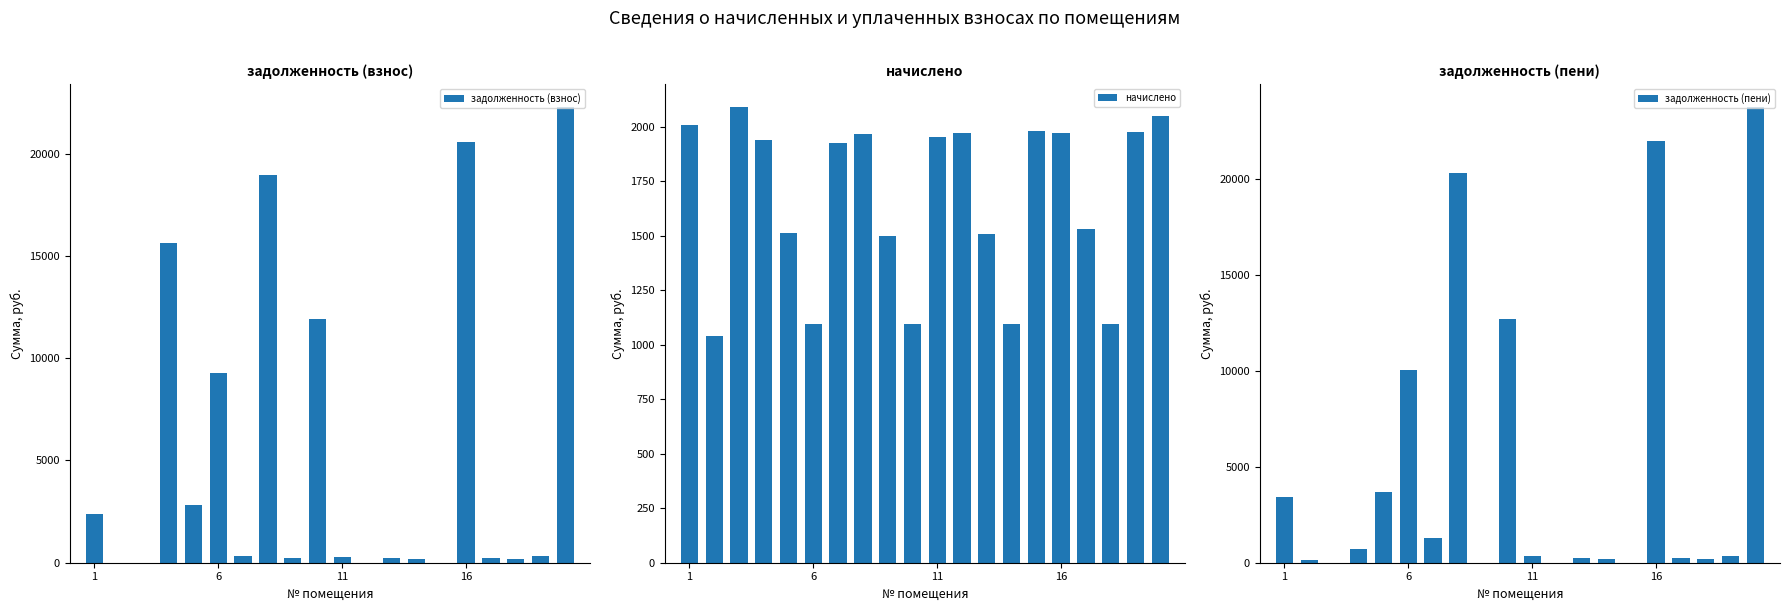

What is the highest value of the задолженность (взнос) series?

22300.7